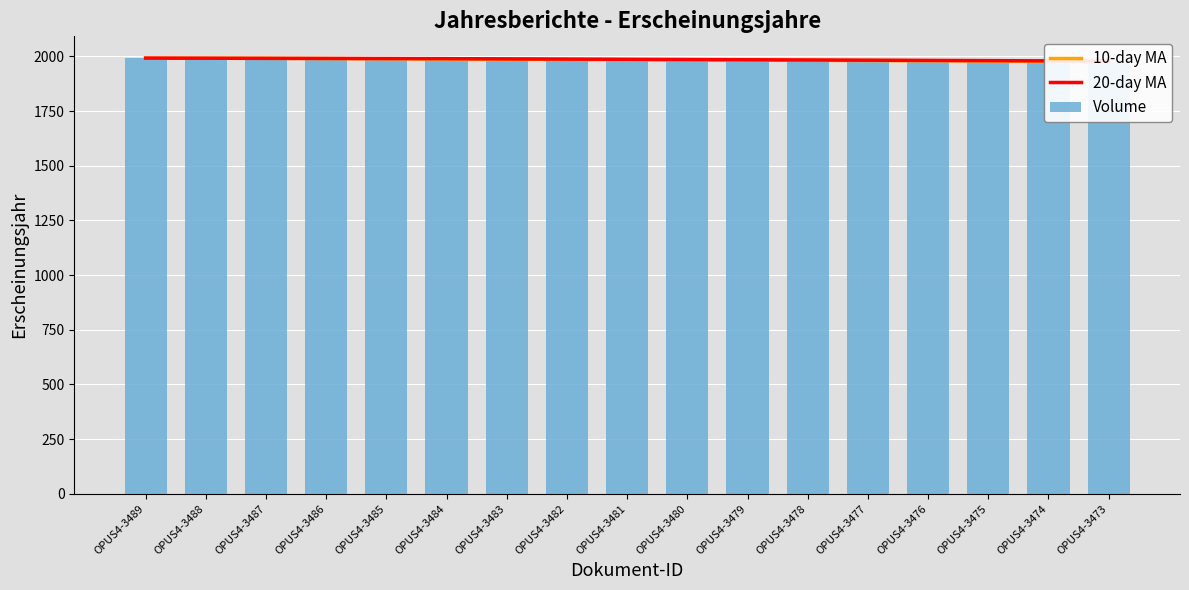

Which series changed the most between OPUS4-3477 and OPUS4-3474?

10-day MA